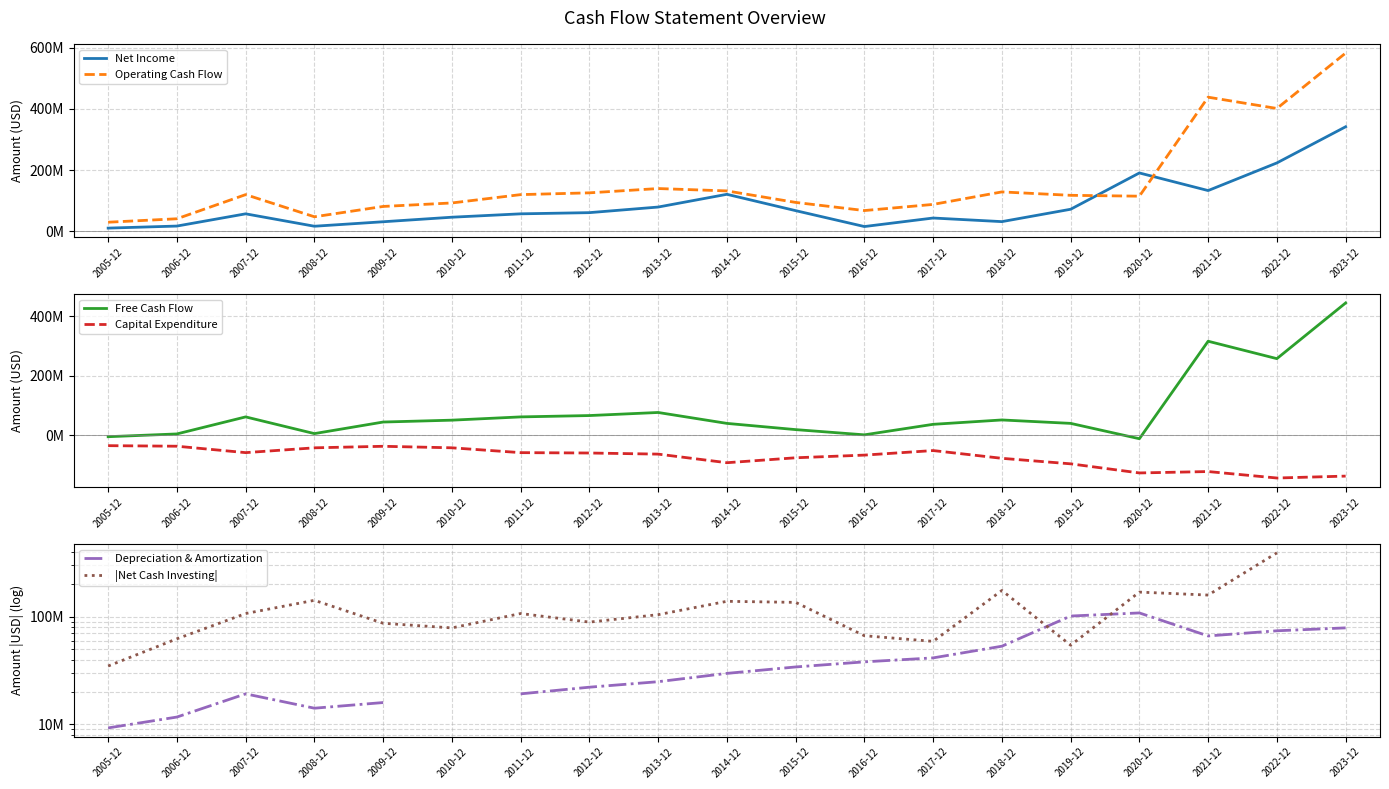

In |Net Cash Investing|, how many points are lower than both neighbors (excluding endpoints)?

5